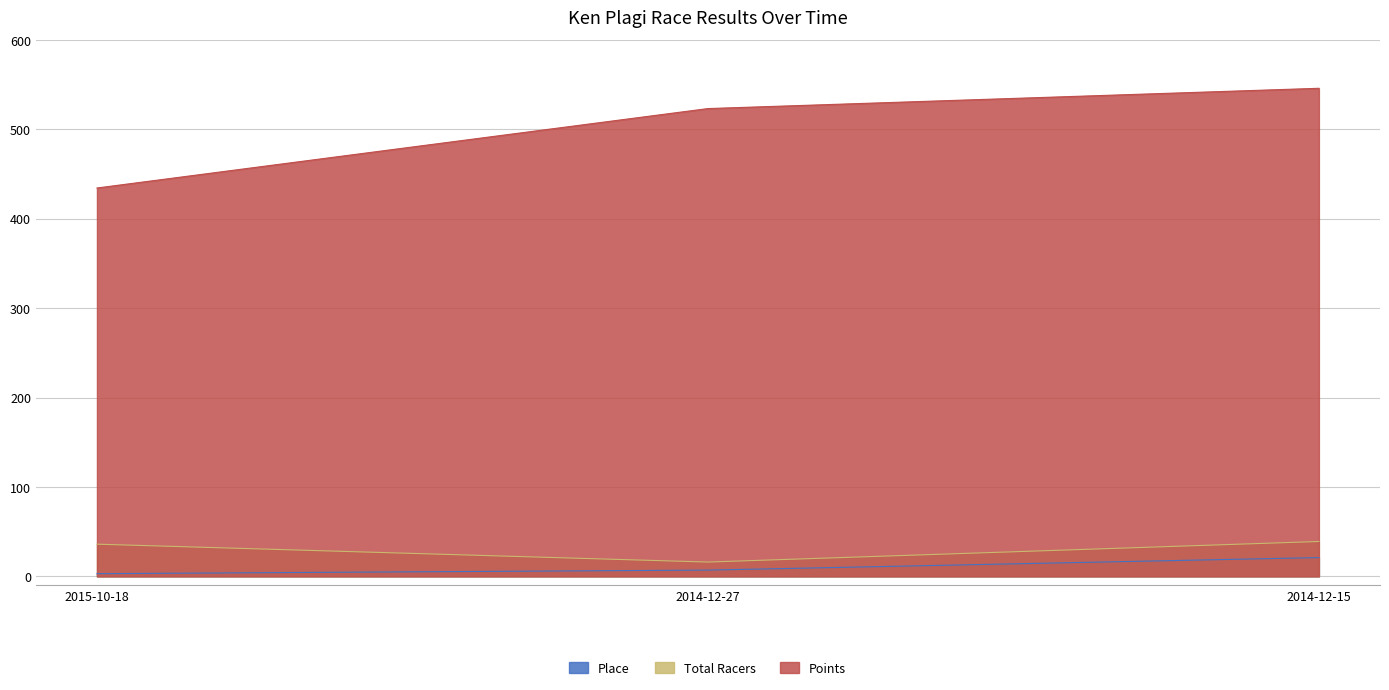

What is the smallest value displayed?

3.0